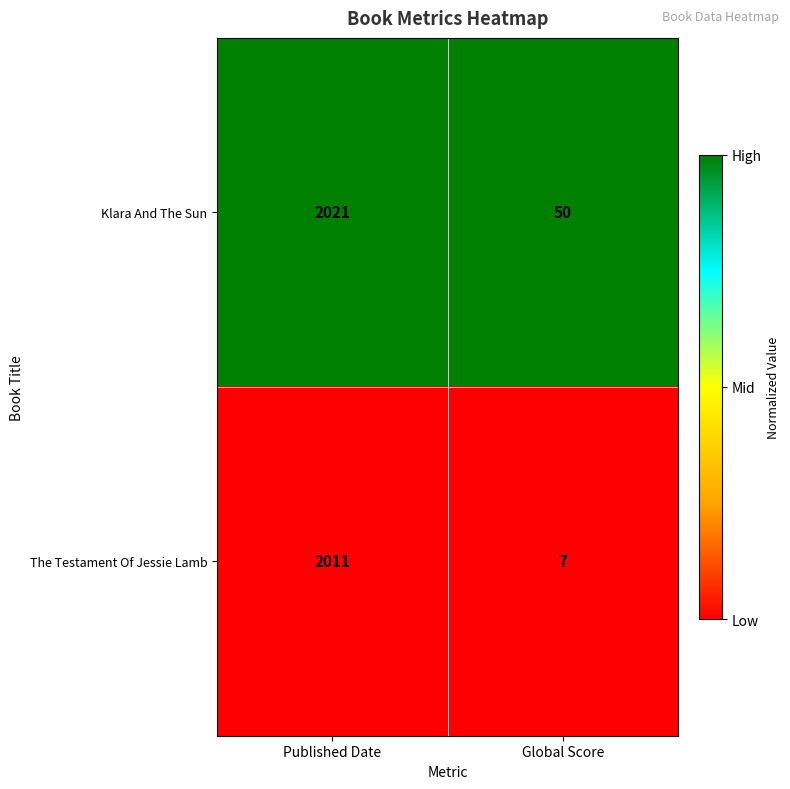

True or false: Klara And The Sun has a value of 72 at Global Score.

False